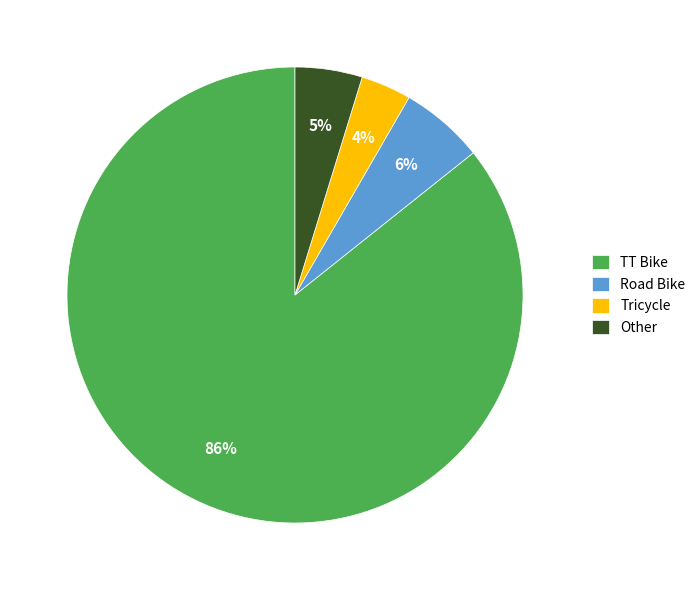

Count the number of slices in the pie.

4